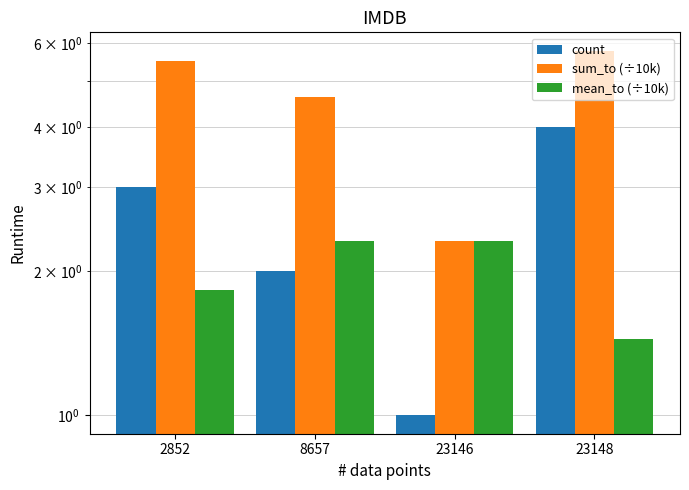

What is the highest value of the count series?

4.0